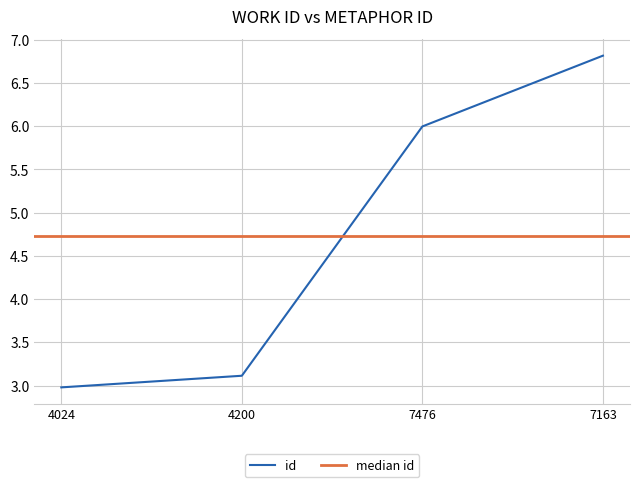

What is the label of the 3rd point from the left?

7476